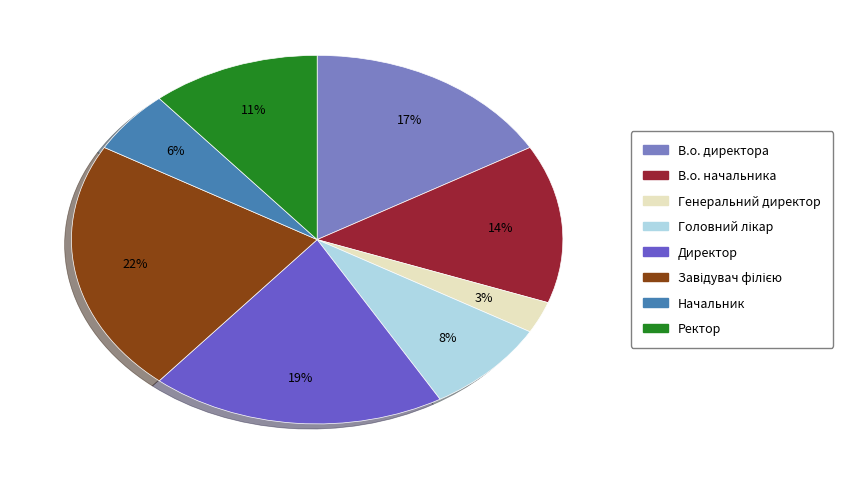

How many slices are in this pie chart?

8